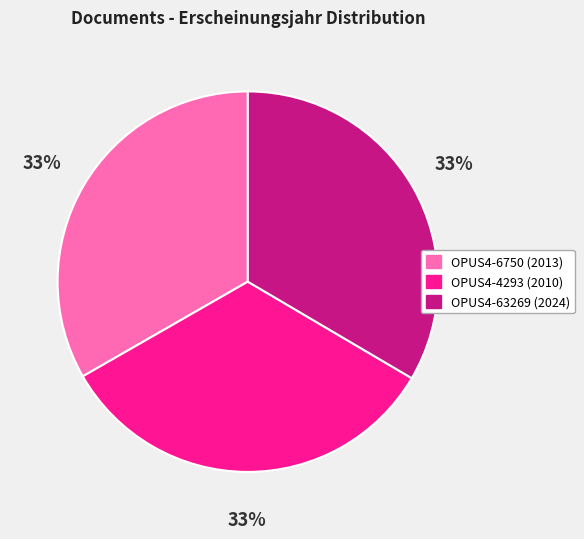

Does OPUS4-6750 (2013) account for over 50% of the chart?

No